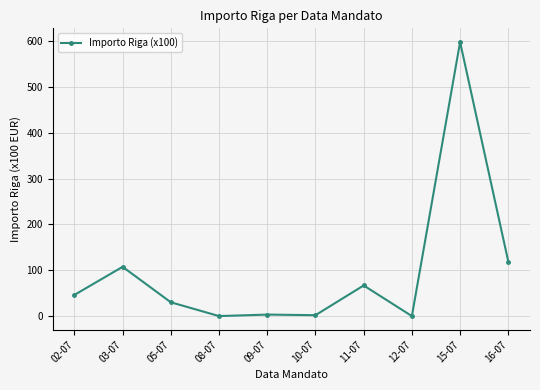

What is the value of the 1st point from the left?

46.4